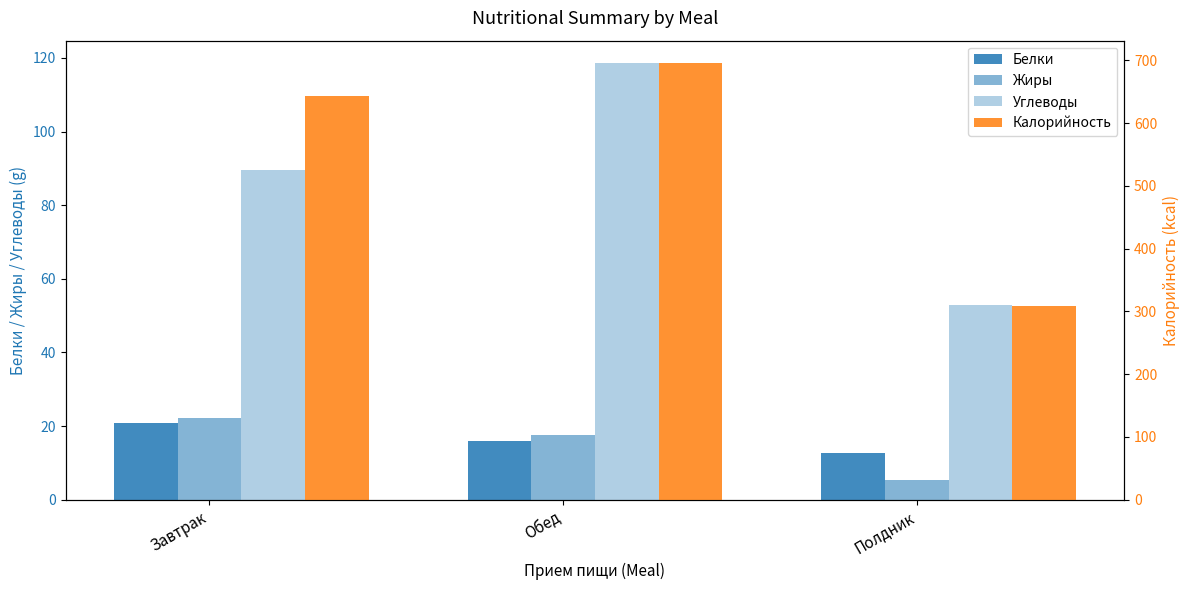

What is the total value across all series at Полдник?

380.1